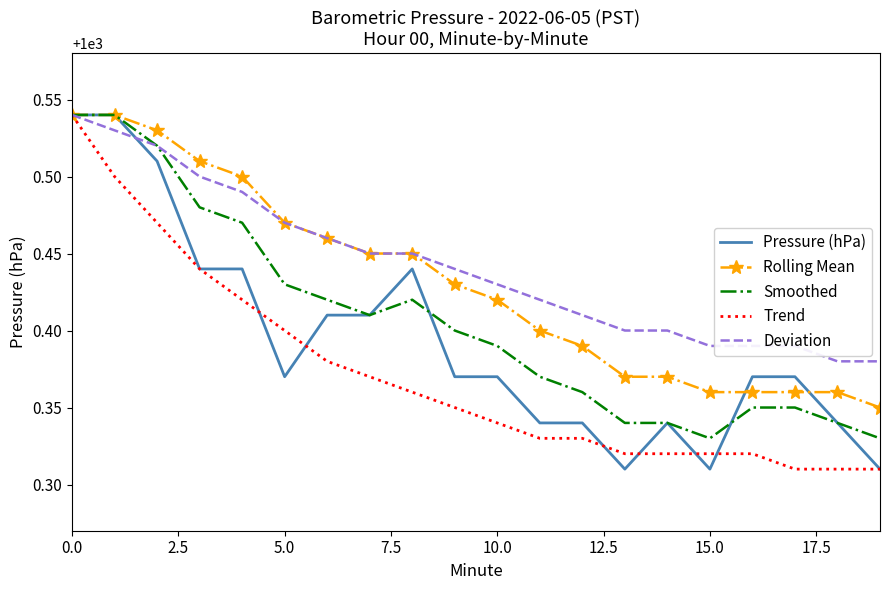

List the series in order of their overall mean, lowest first.

Trend, Pressure (hPa), Smoothed, Rolling Mean, Deviation